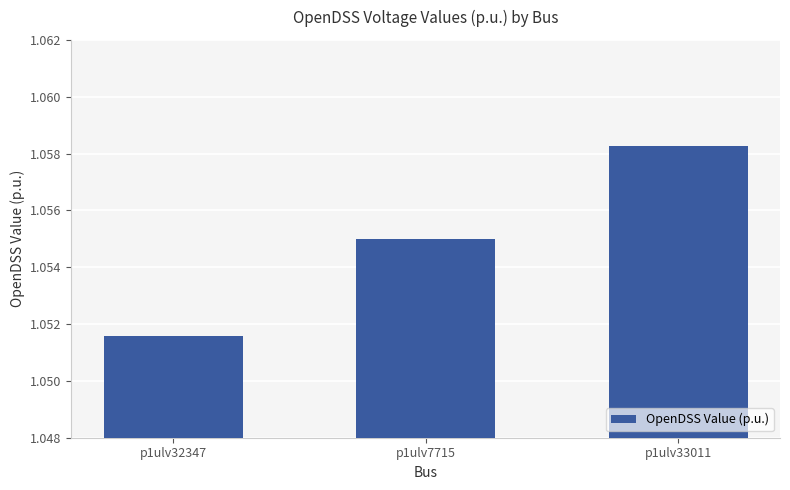

Rank the categories by value from highest to lowest.

p1ulv33011, p1ulv7715, p1ulv32347